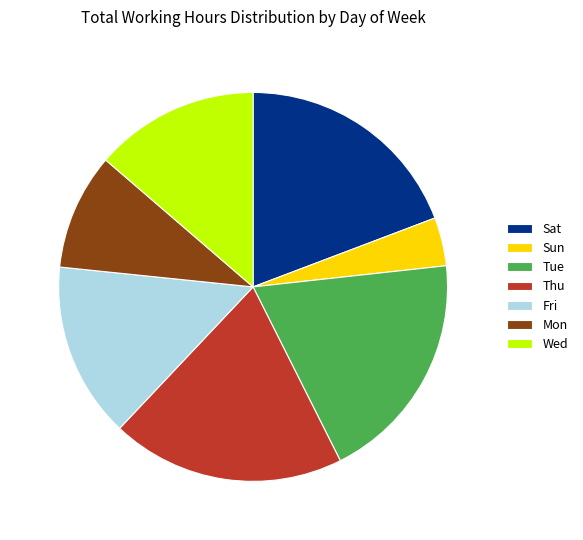

Does any single category account for the majority?

No